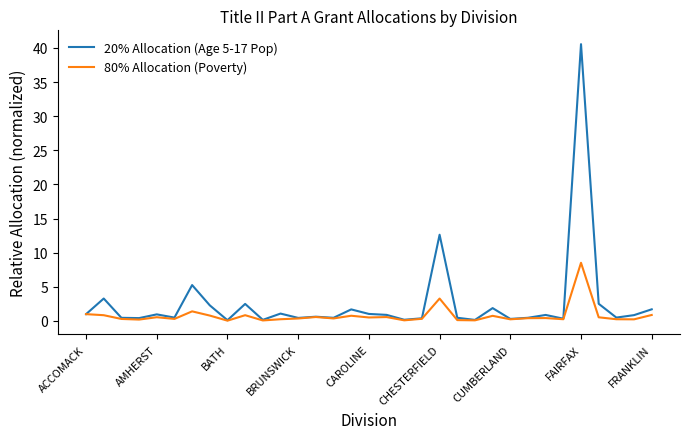

Which series has the widest spread of values?

20% Allocation (Age 5-17 Pop)